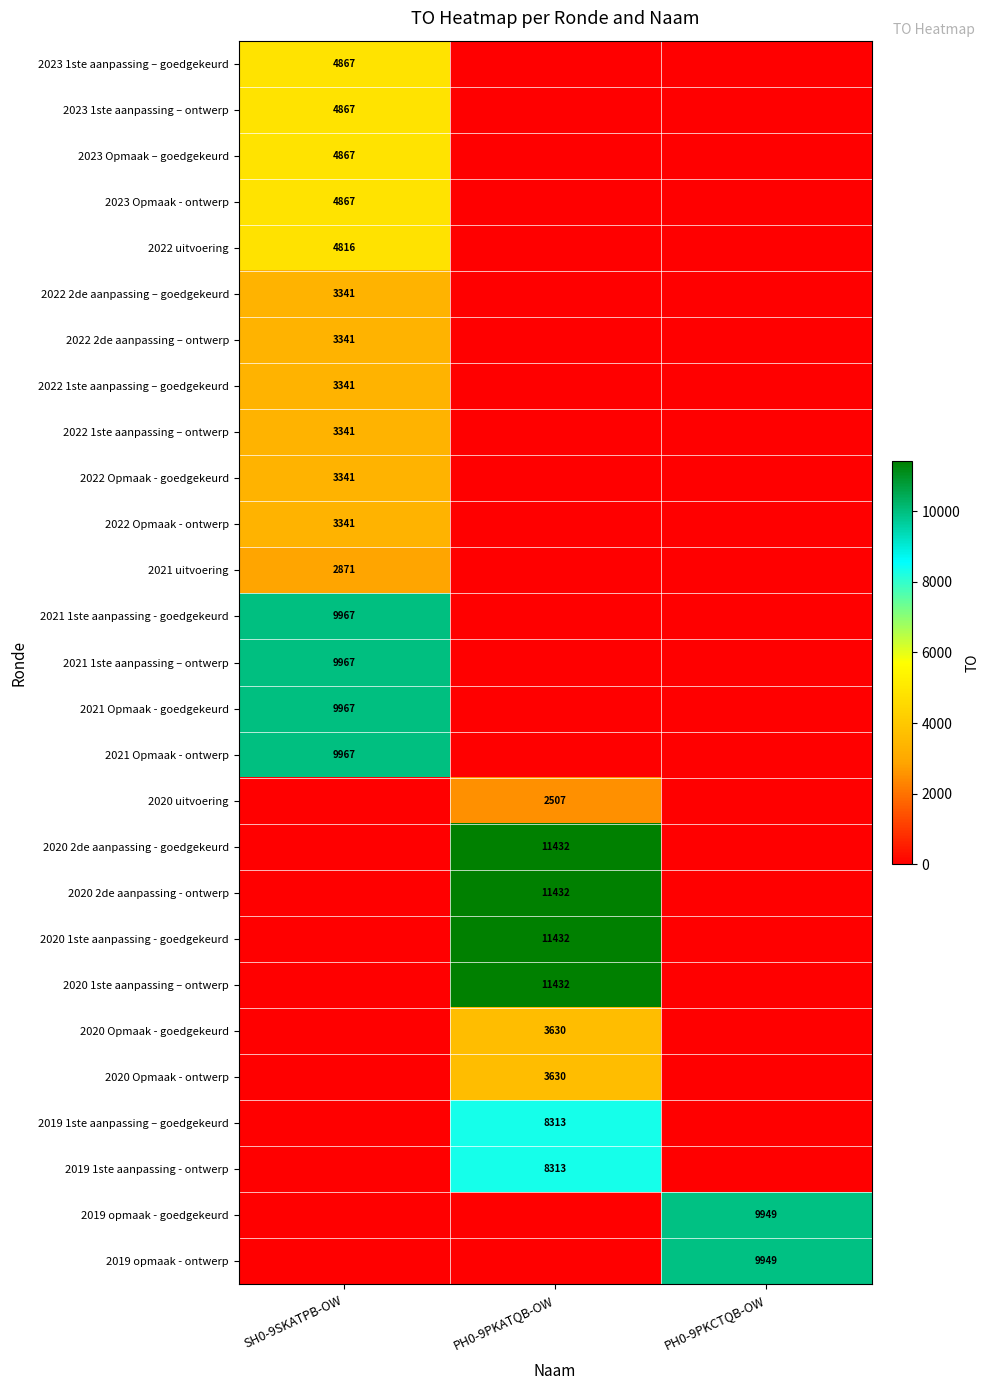

At which category is the sum across all series the highest?

SH0-9SKATPB-OW